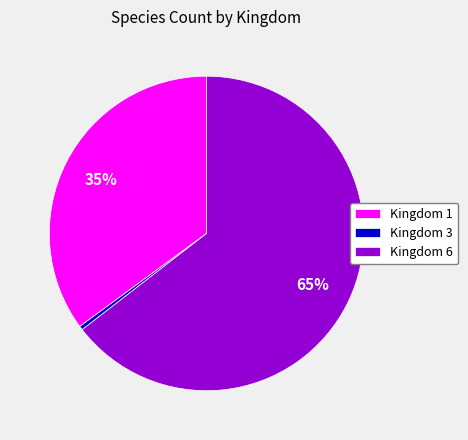

Which has a higher value, Kingdom 1 or Kingdom 6?

Kingdom 6